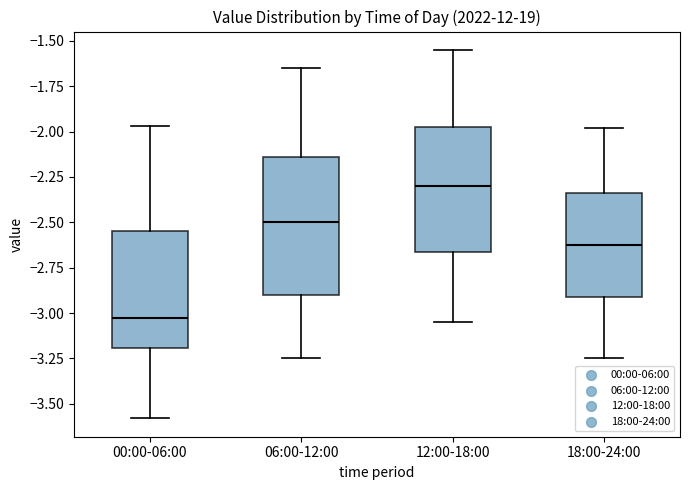

Reading left to right, transcribe this box plot: for each box, give where its median line is, the range the box spans, and where its two whiskers end, as read against the y-axis. The values are not printed on the chart, so give them approximately, as read against the axis.

00:00-06:00: median -3.00, box -3.20 to -2.55, whiskers -3.60 to -1.95
06:00-12:00: median -2.50, box -2.90 to -2.15, whiskers -3.25 to -1.65
12:00-18:00: median -2.30, box -2.65 to -1.95, whiskers -3.05 to -1.55
18:00-24:00: median -2.60, box -2.90 to -2.35, whiskers -3.25 to -2.00